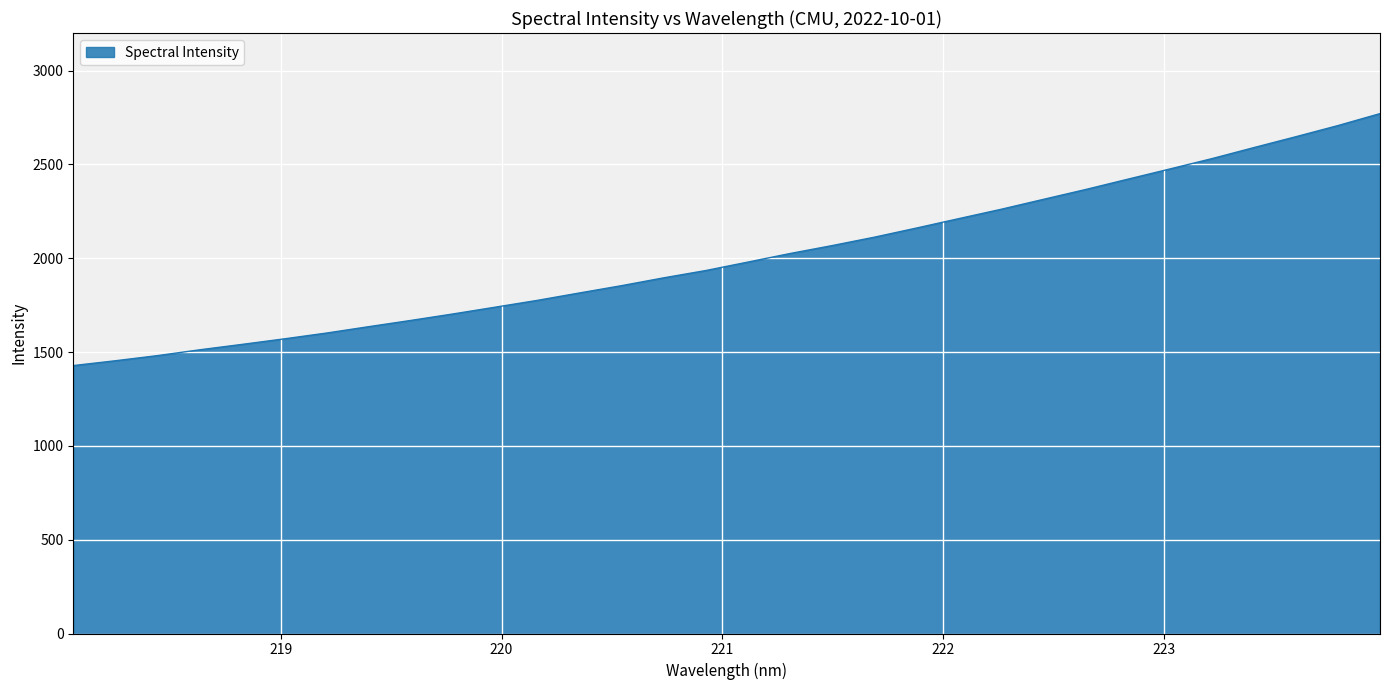

What is the greatest value displayed?

2770.6